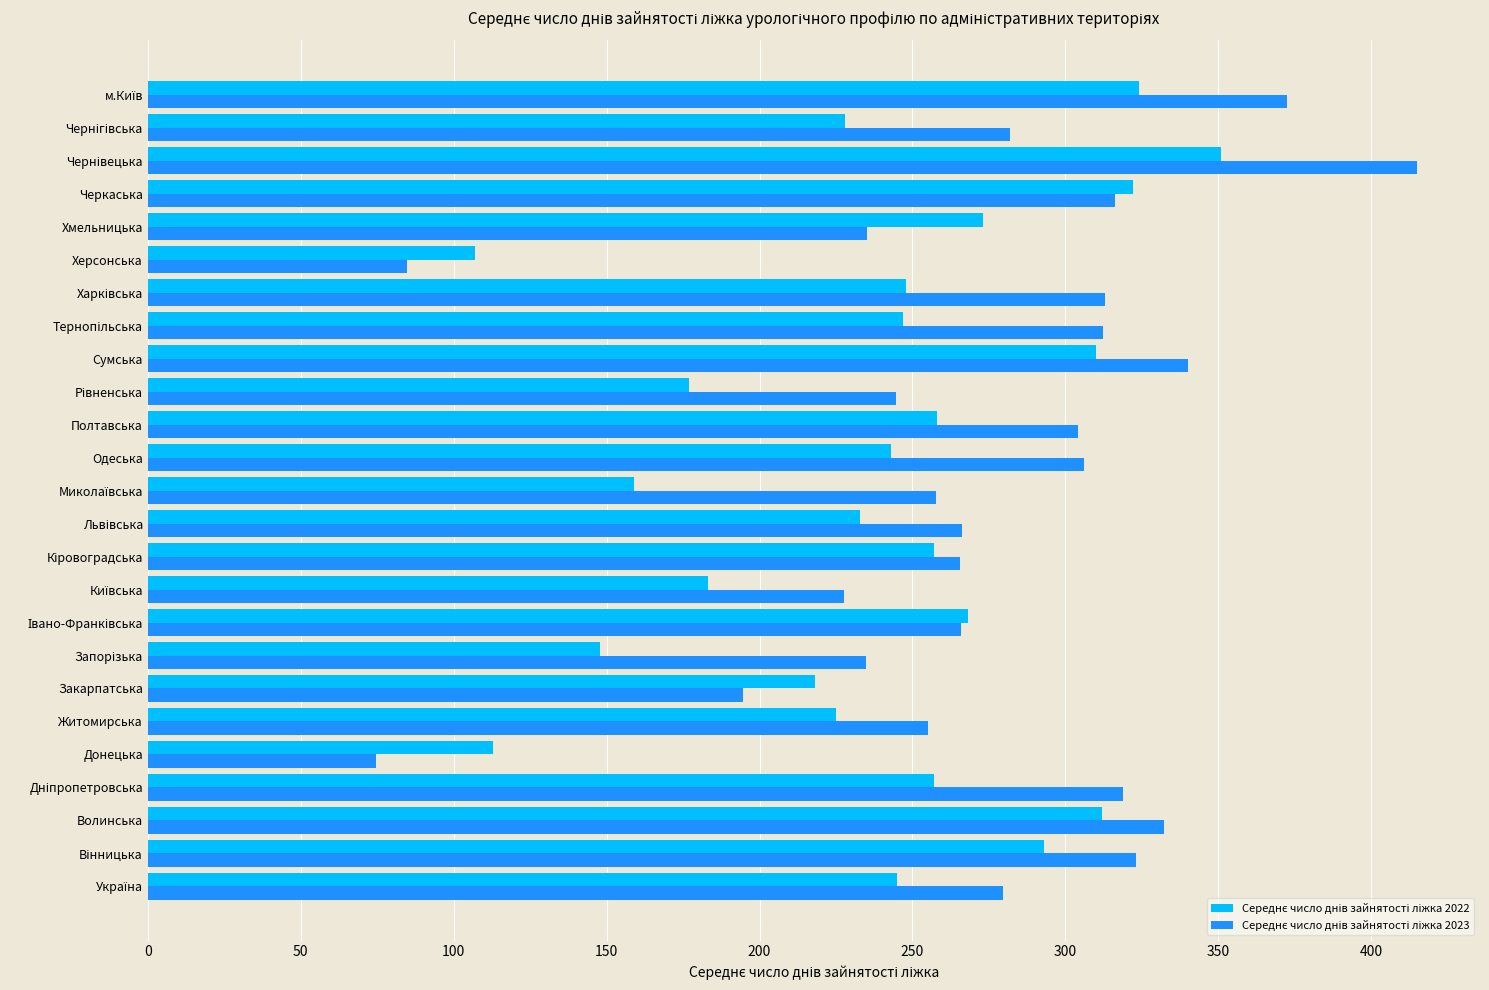

What is the greatest value displayed?

414.8